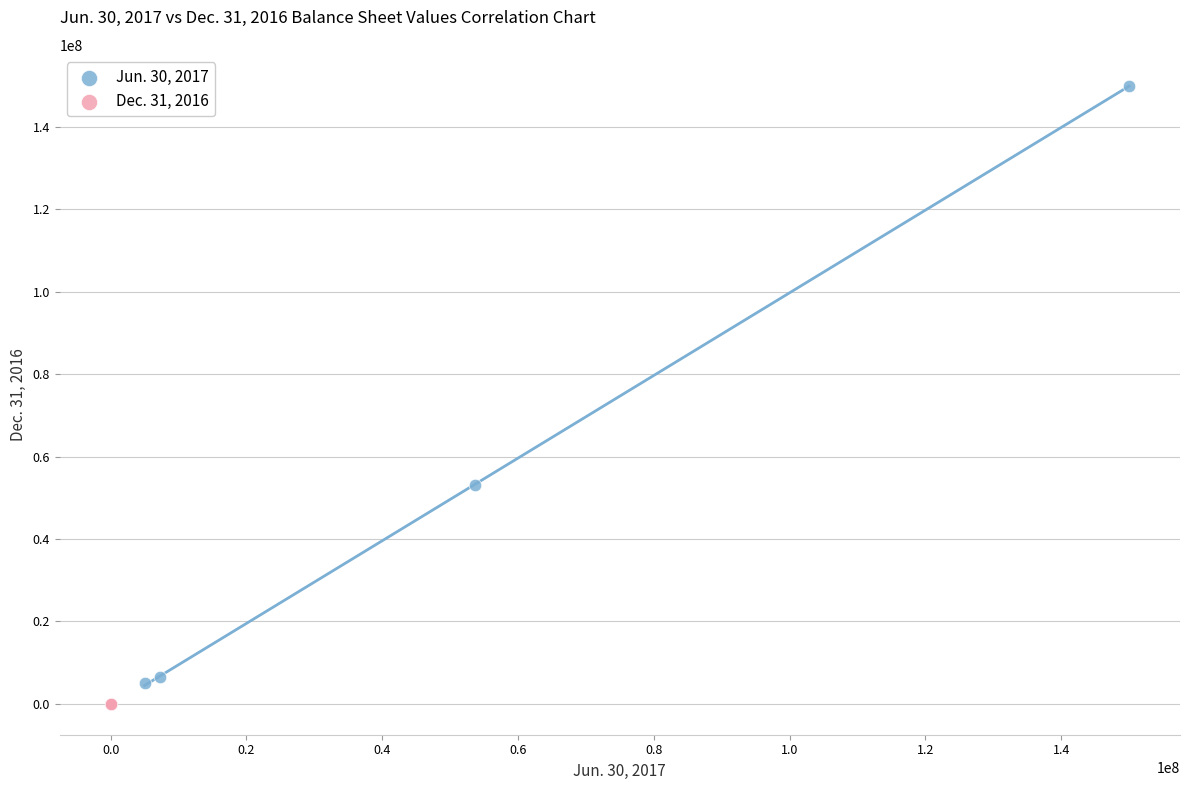

Which series reaches the maximum Y coordinate?

Jun. 30, 2017